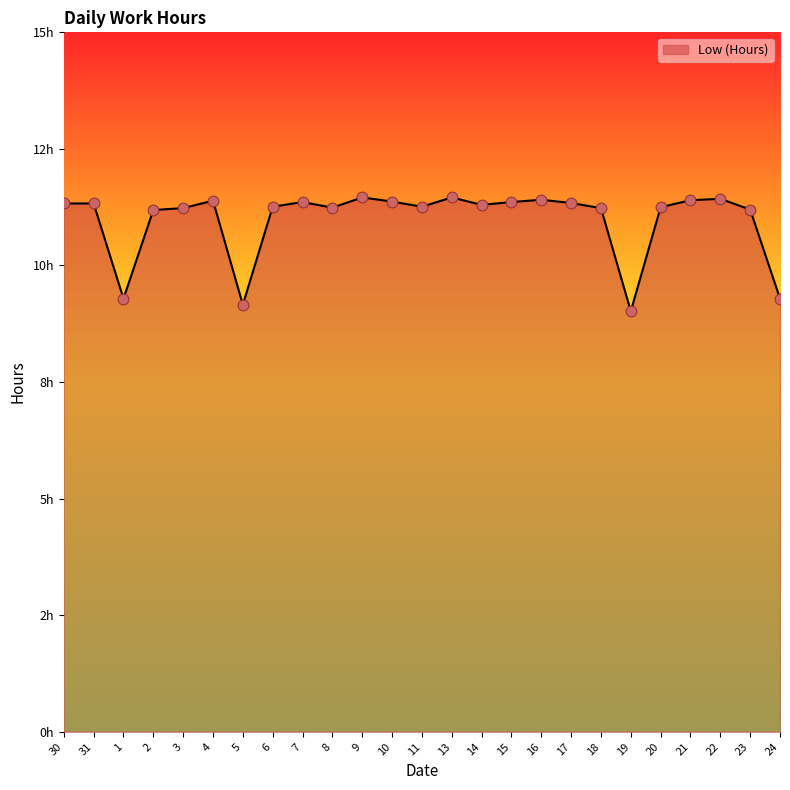

Does the chart have visible grid lines?

No